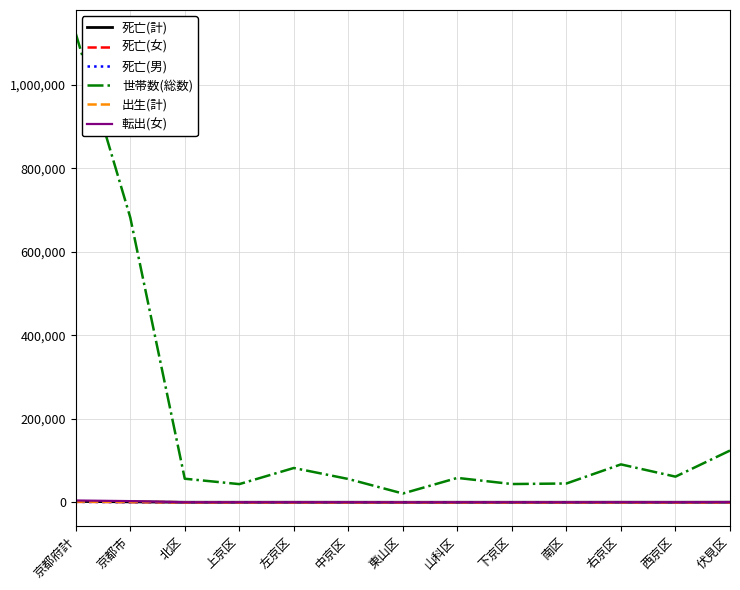

At which category is the sum across all series the highest?

京都府計